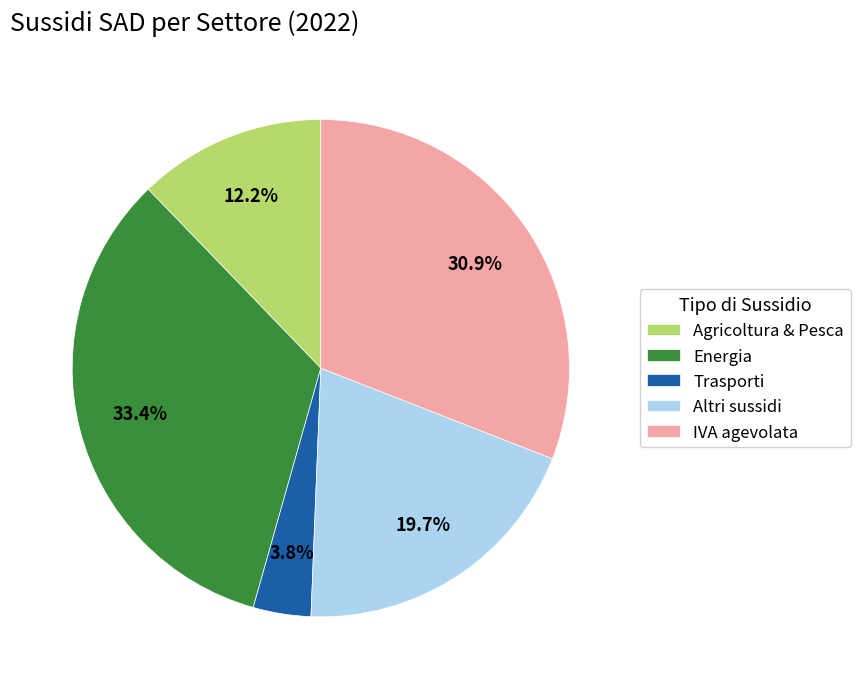

How many segments does this pie chart have?

5